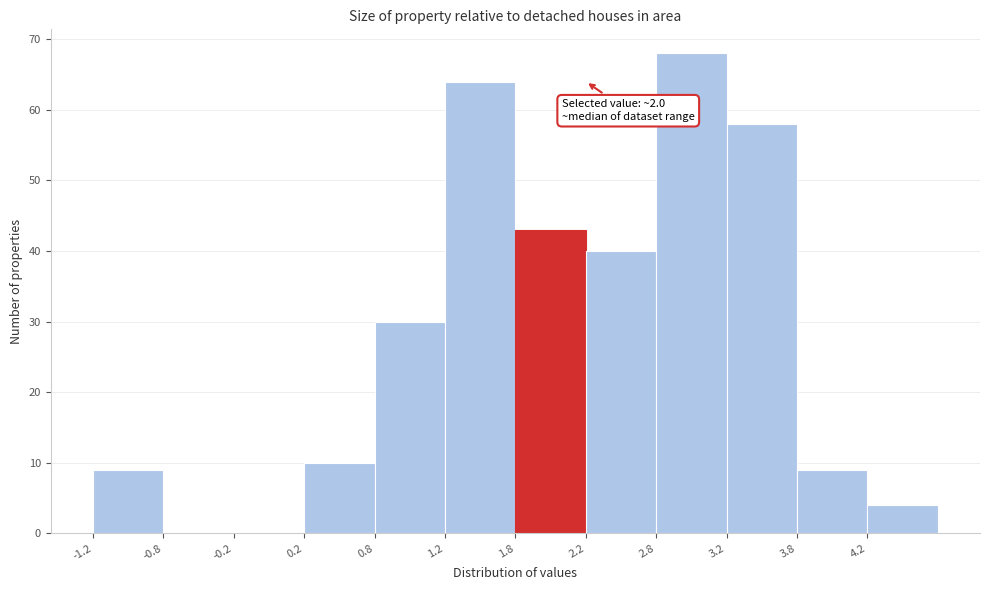

Over which range of the x-axis is the bar tallest?

2.75 to 3.25